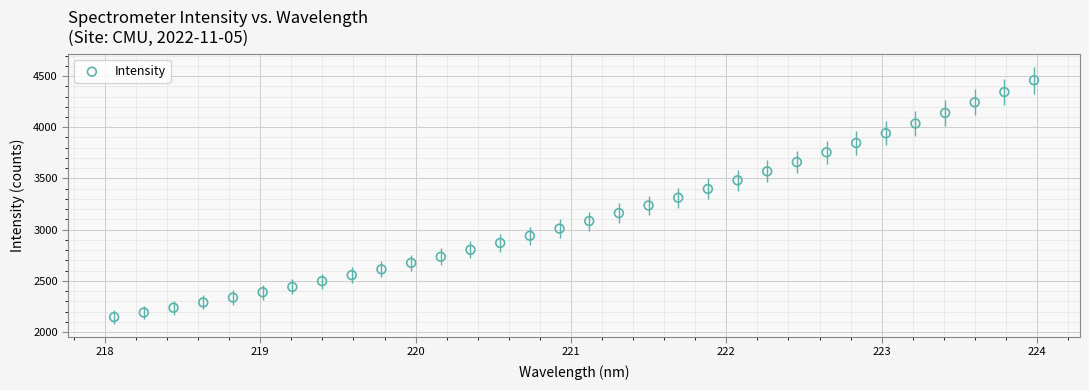

What is the range of X values (max minus min)?

5.9